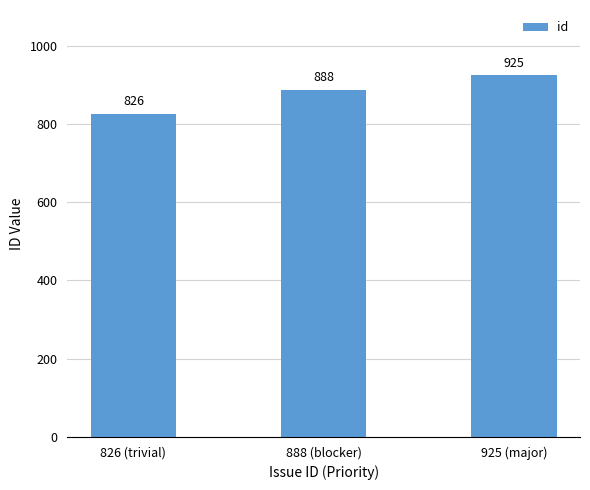

Approximately how many times larger is the value at 888 (blocker) compared to 925 (major)?

1.0